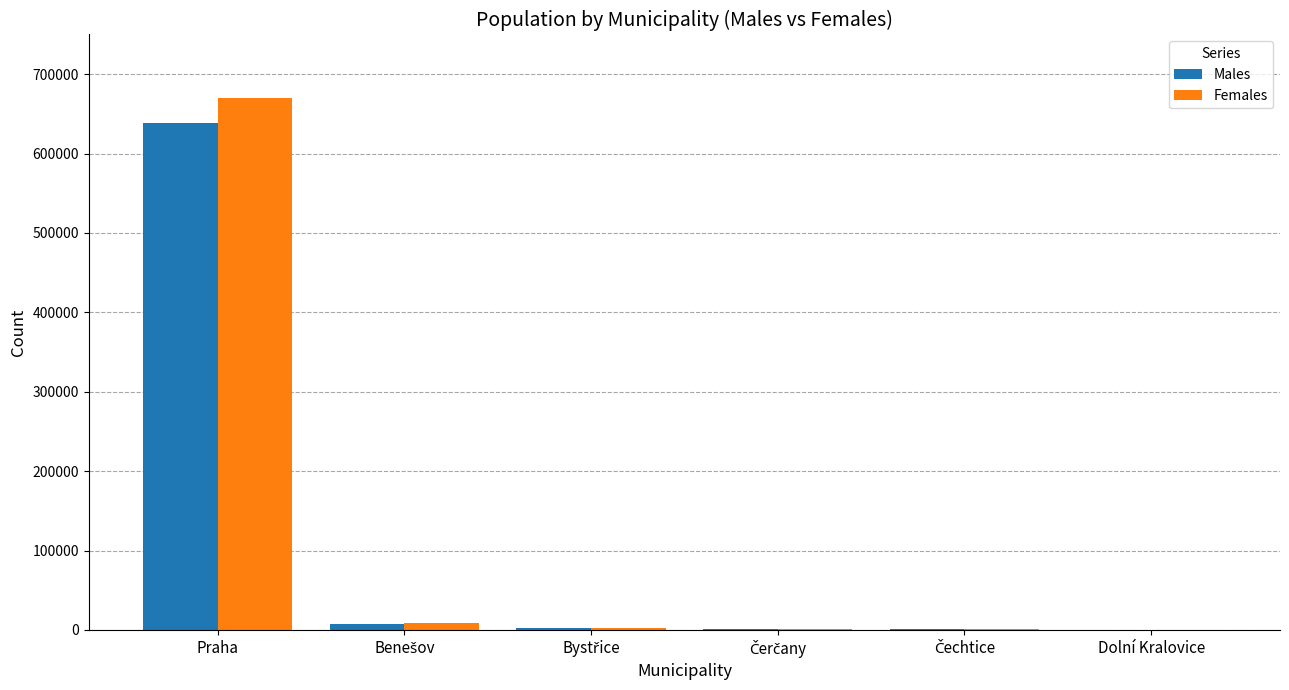

The value of Females at Praha is 1004524. True or false?

False